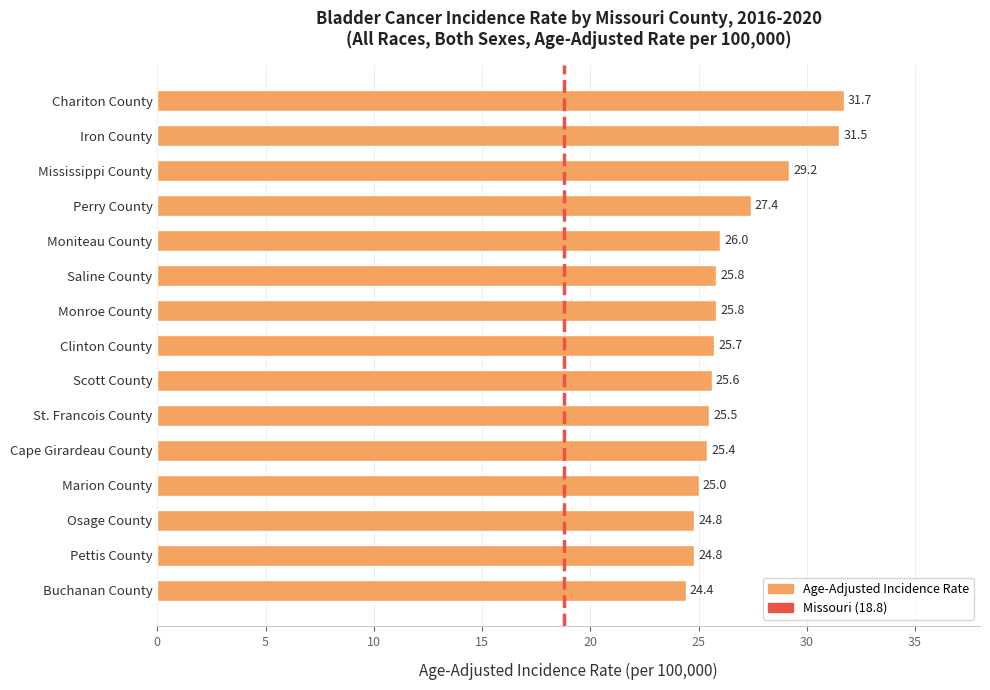

The value at Buchanan County is 24.4. True or false?

True